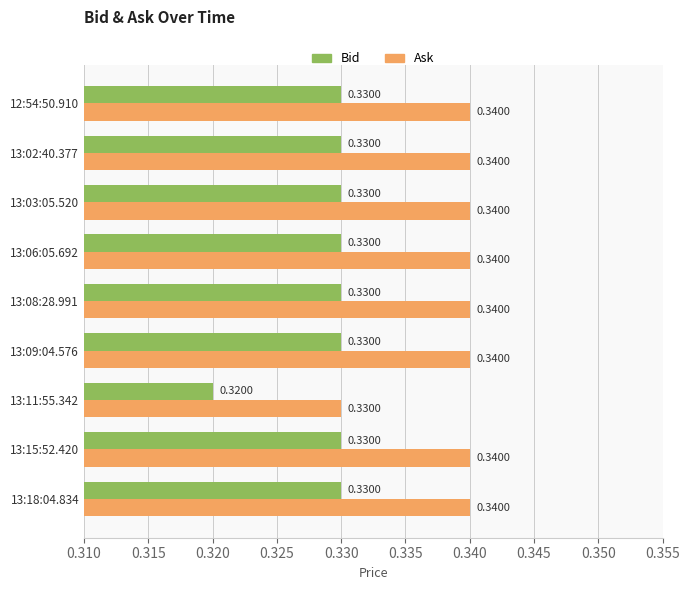

What is the total value across all series at 13:03:05.520?

0.7